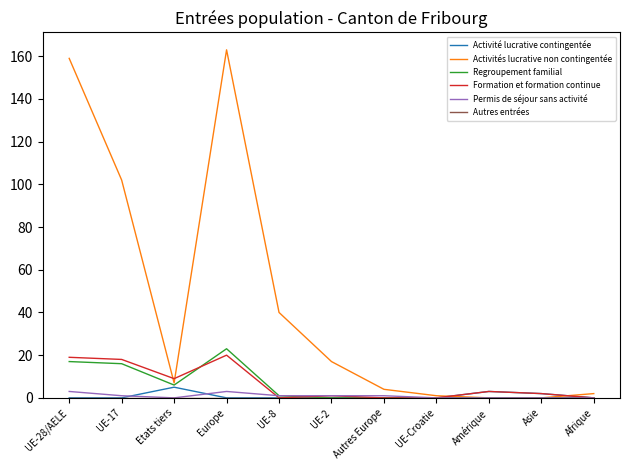

Between UE-28/AELE and UE-2, which series saw the biggest shift?

Activités lucrative non contingentée